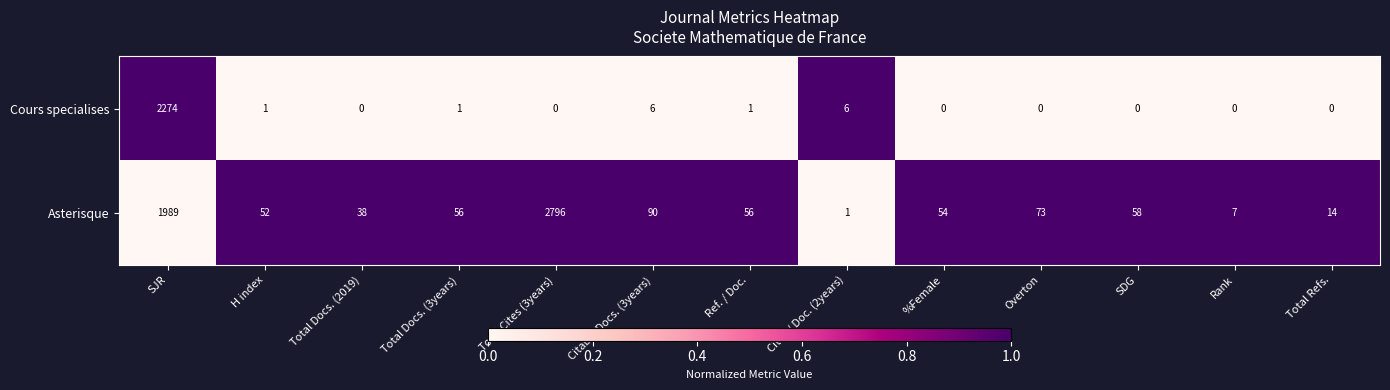

At which category is the sum across all series the highest?

SJR